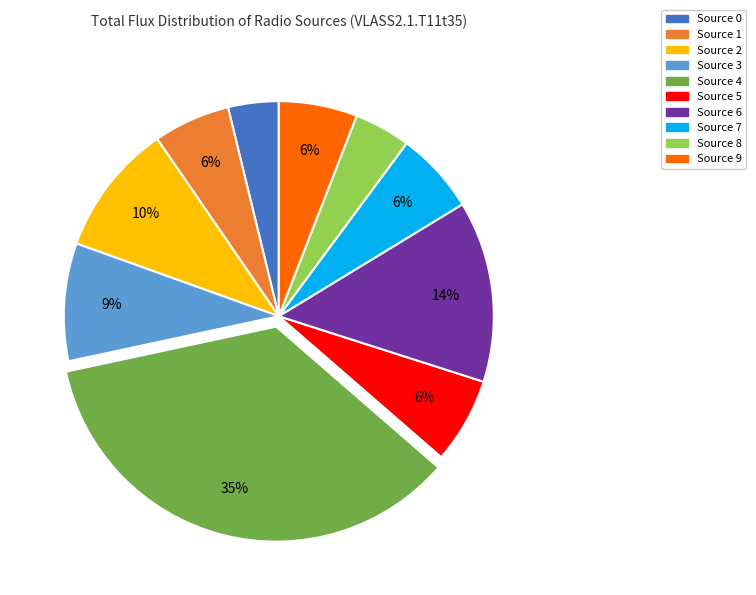

To the nearest percent, what is the combined percentage of Source 3 and Source 0?

13%